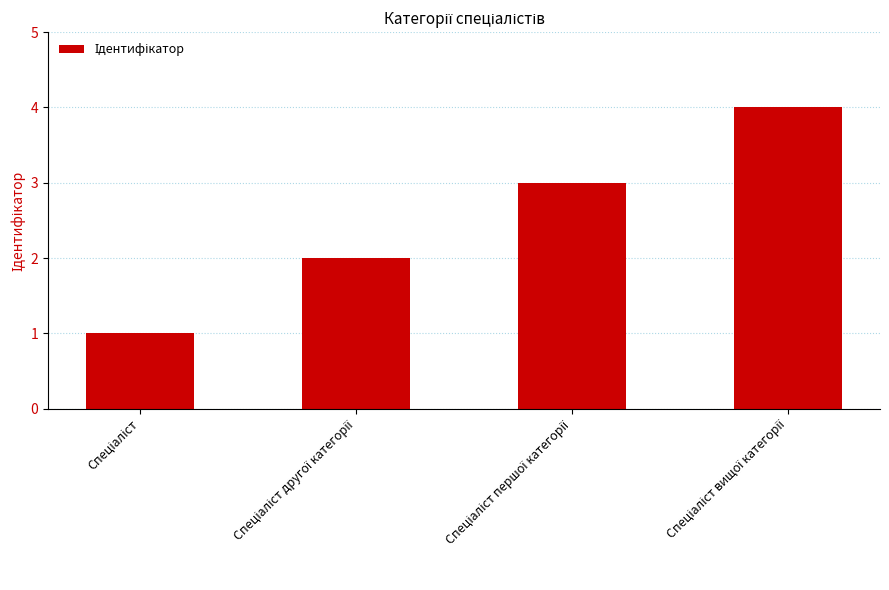

How many values are between 2 and 4?

3